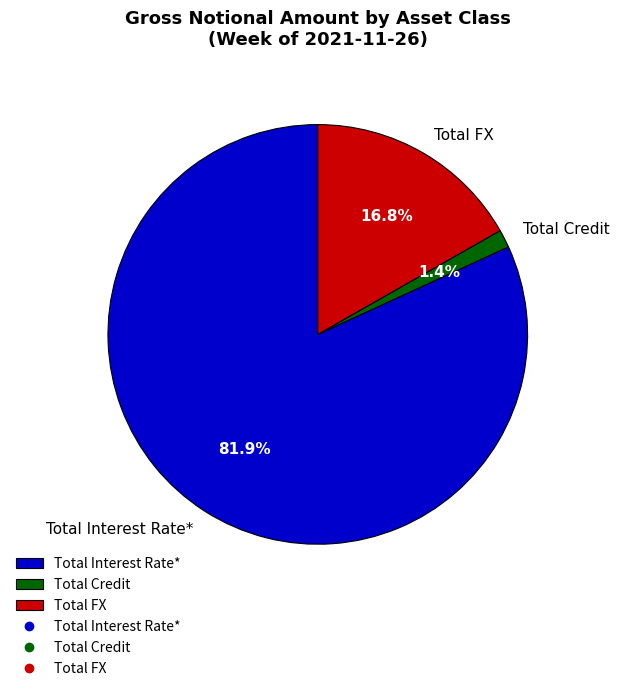

What percentage is the Total Credit slice, to the nearest percent?

1%